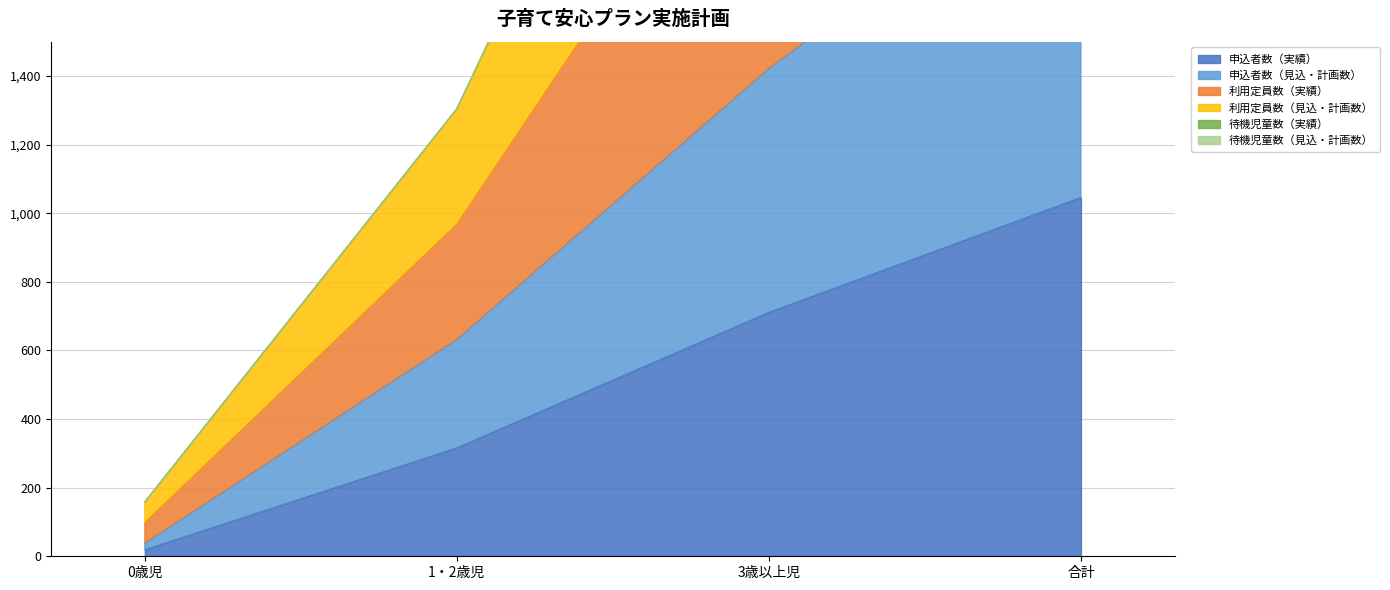

Where is 申込者数（実績） nearest to the value 532?

3歳以上児